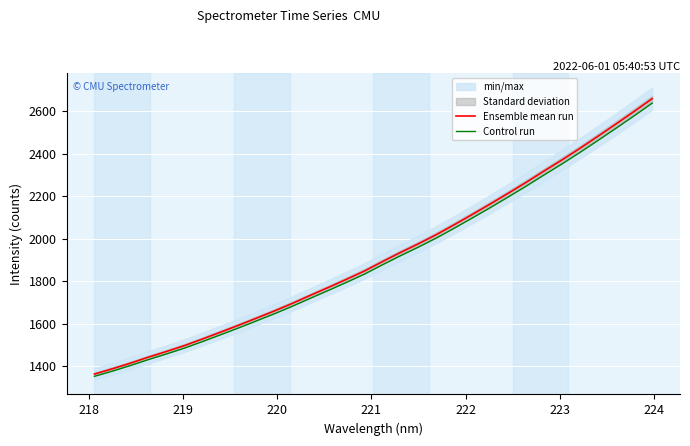

Which series has the widest spread of values?

Ensemble mean run